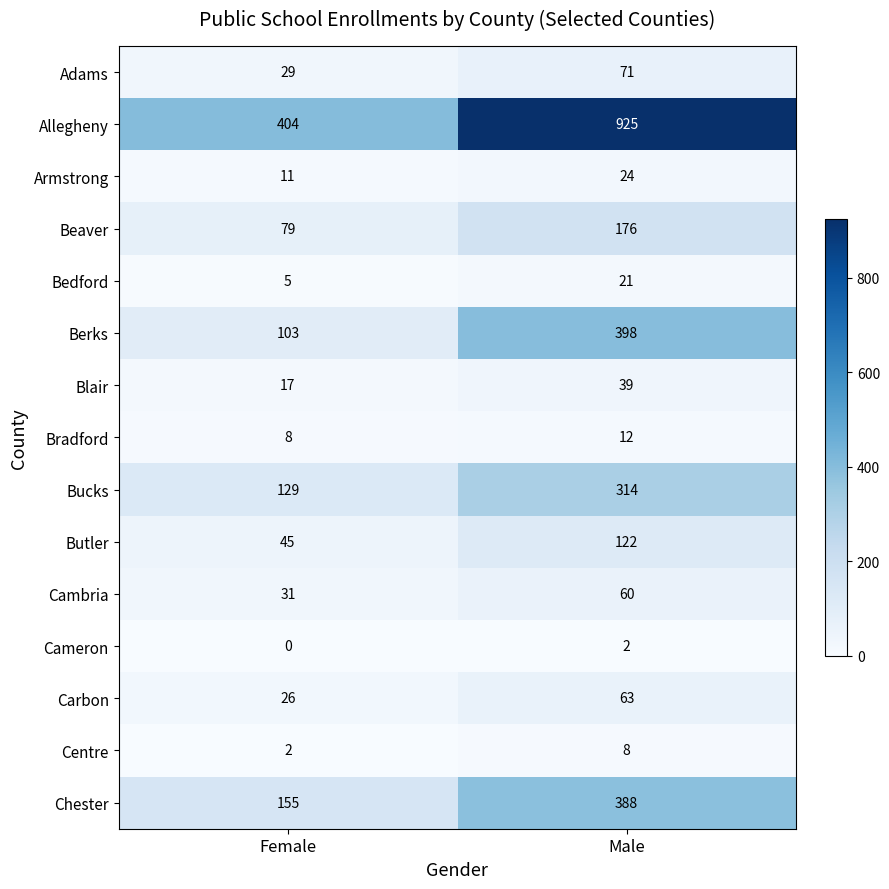

At how many categories does at least one series exceed 377?

2